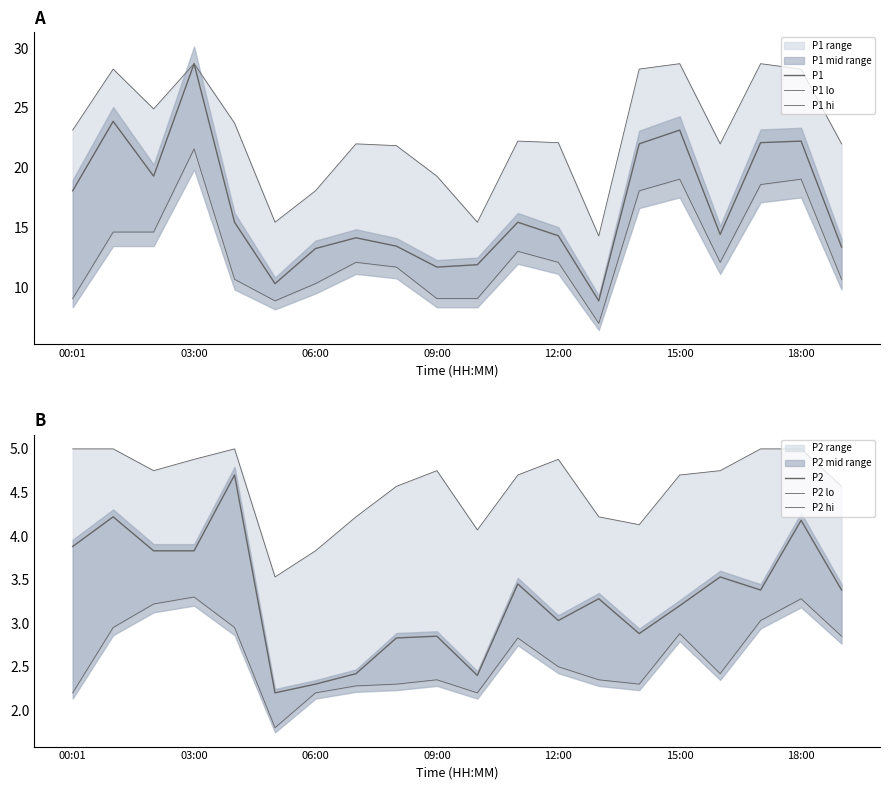

Which series has the largest total across all categories?

P1 hi